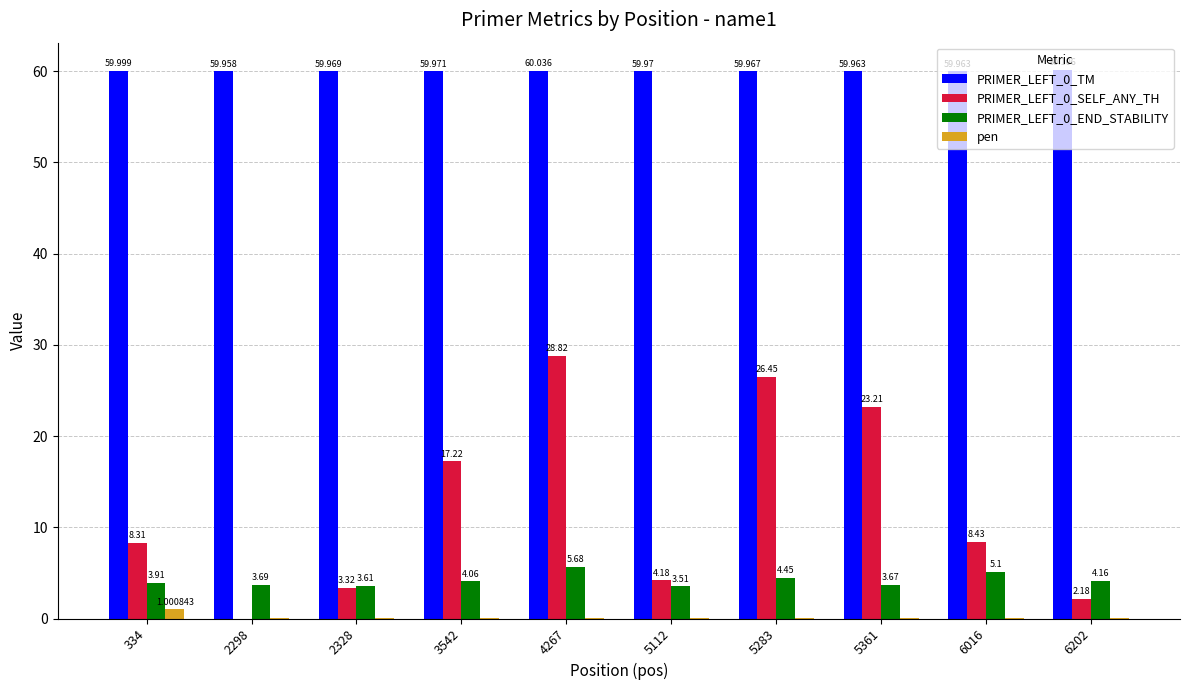

Is the value of pen at 5112 greater than the value of PRIMER_LEFT_0_END_STABILITY at 6016?

No